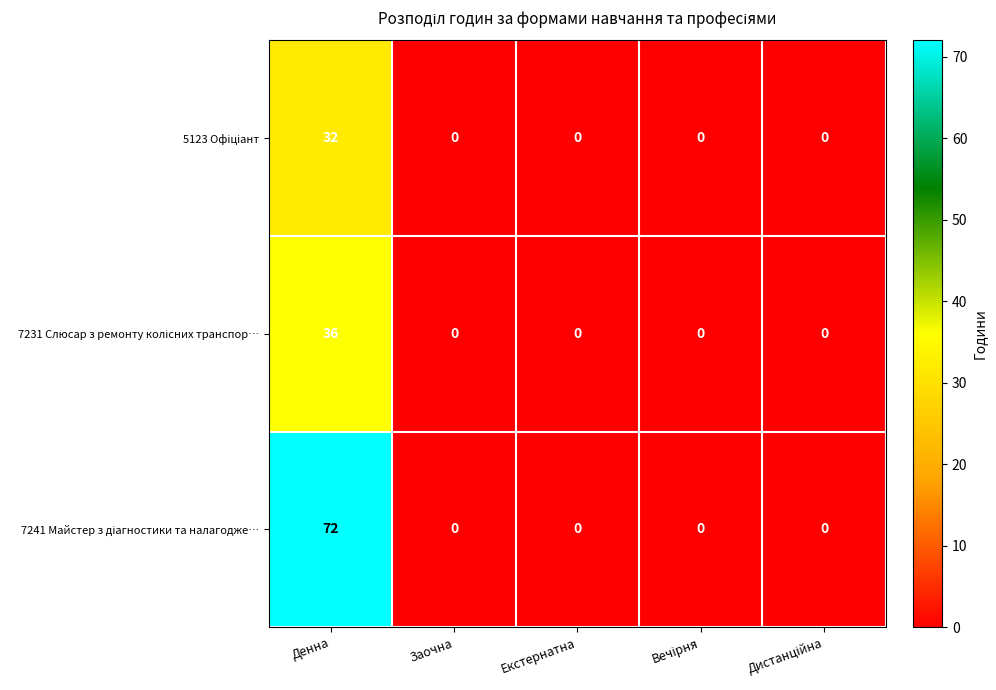

At which category is the sum across all series the highest?

Денна